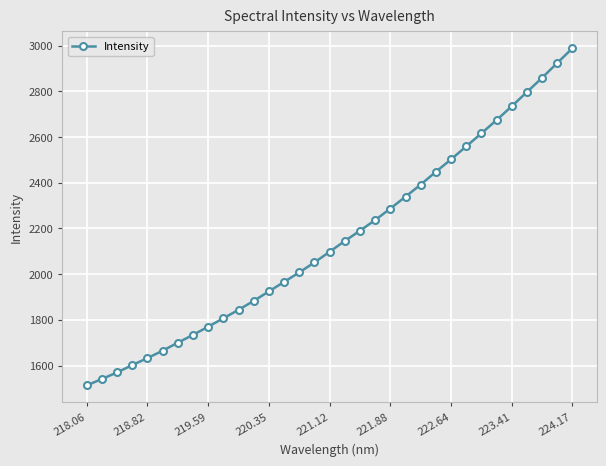

What is the difference between the second highest and minimum values?

1411.7